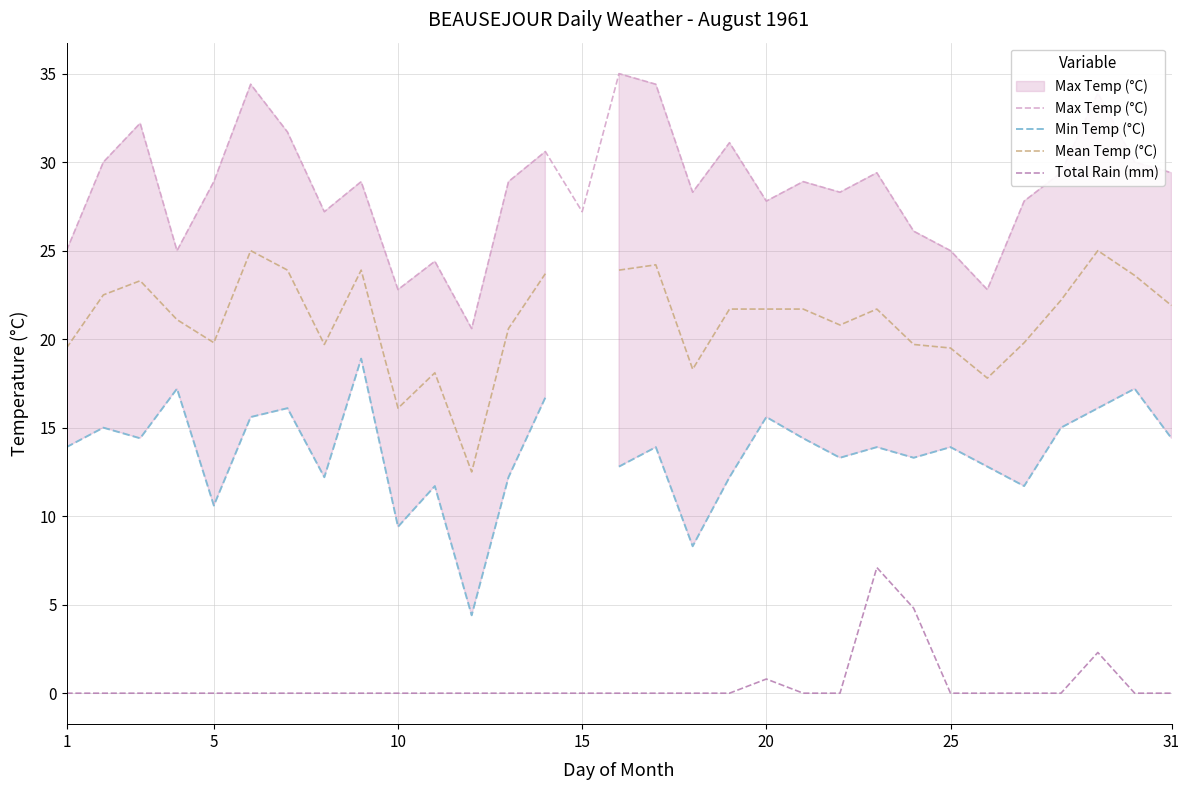

The Mean Temp (°C) series shows 7.2 at 5. True or false?

False